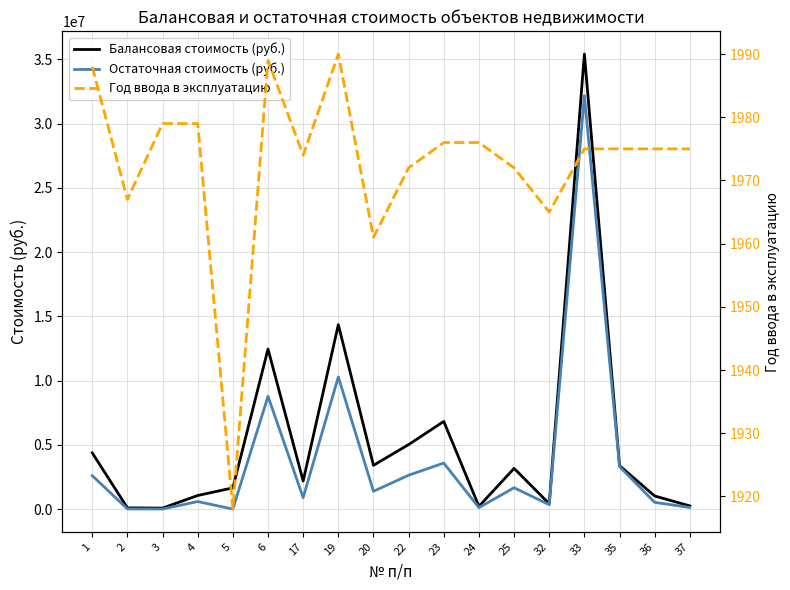

Which series changed the most between 5 and 25?

Остаточная стоимость (руб.)